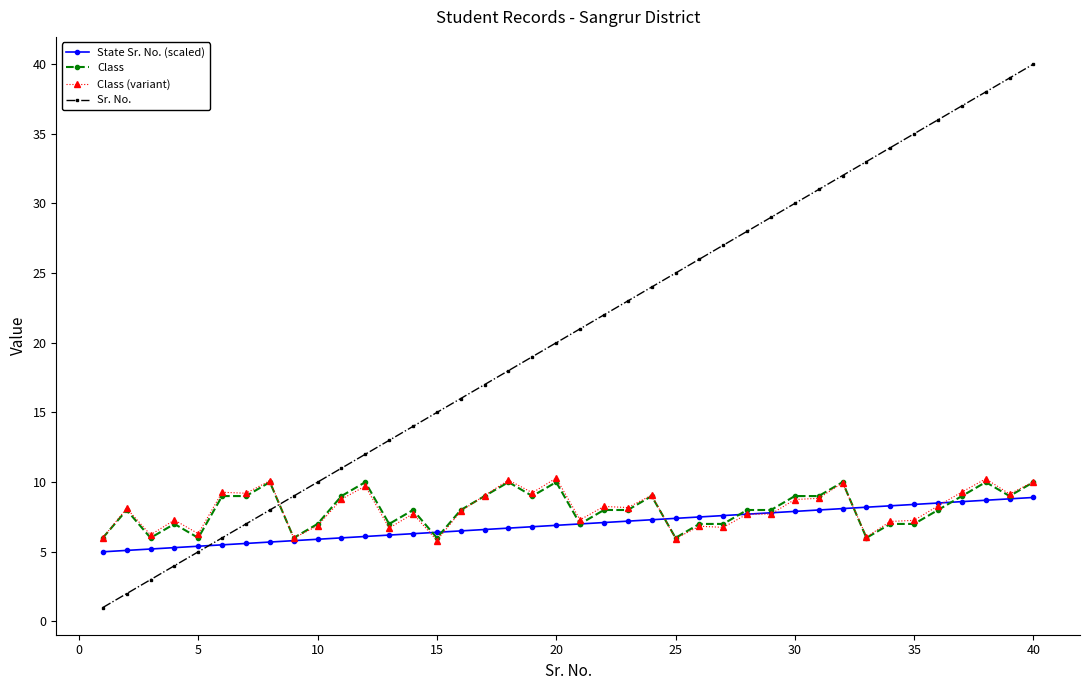

What is the difference between the maximum and minimum values in the Class (variant) series?

4.5